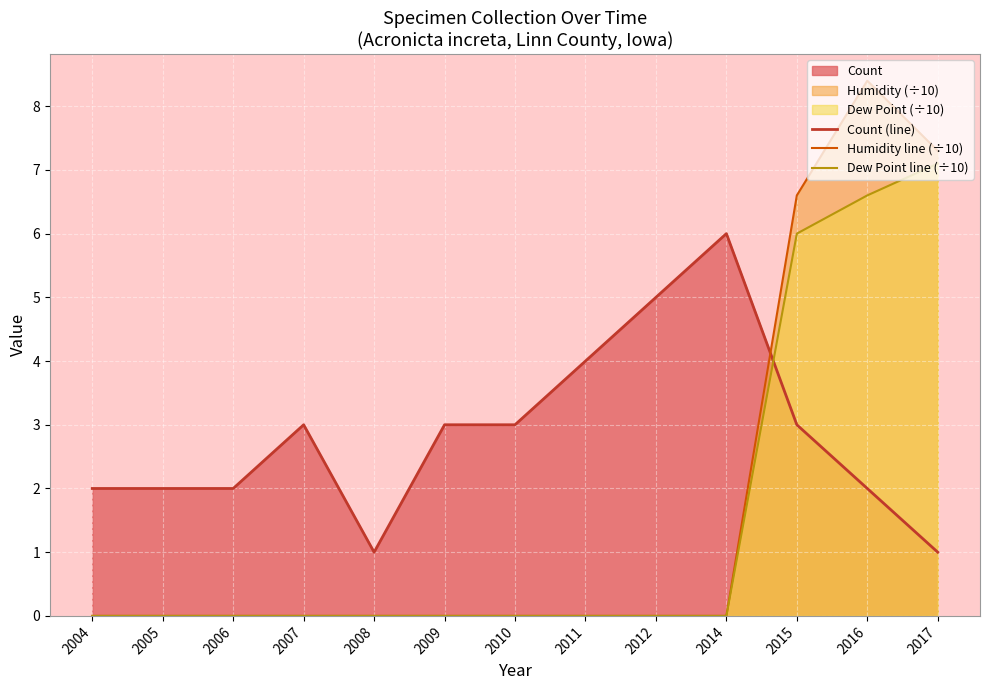

Reading left to right, what are all the values shown in this chart?

Count (line): 2004=2.0	2005=2.0	2006=2.0	2007=3.0	2008=1.0	2009=3.0	2010=3.0	2011=4.0	2012=5.0	2014=6.0	2015=3.0	2016=2.0	2017=1.0
Humidity line (÷10): 2004=0.0	2005=0.0	2006=0.0	2007=0.0	2008=0.0	2009=0.0	2010=0.0	2011=0.0	2012=0.0	2014=0.0	2015=6.6	2016=8.4	2017=7.3
Dew Point line (÷10): 2004=0.0	2005=0.0	2006=0.0	2007=0.0	2008=0.0	2009=0.0	2010=0.0	2011=0.0	2012=0.0	2014=0.0	2015=6.0	2016=6.6	2017=7.1